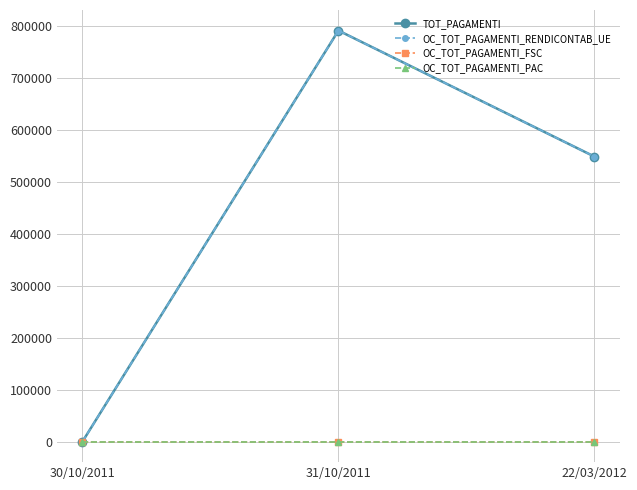

Between 30/10/2011 and 31/10/2011, which is larger?

31/10/2011